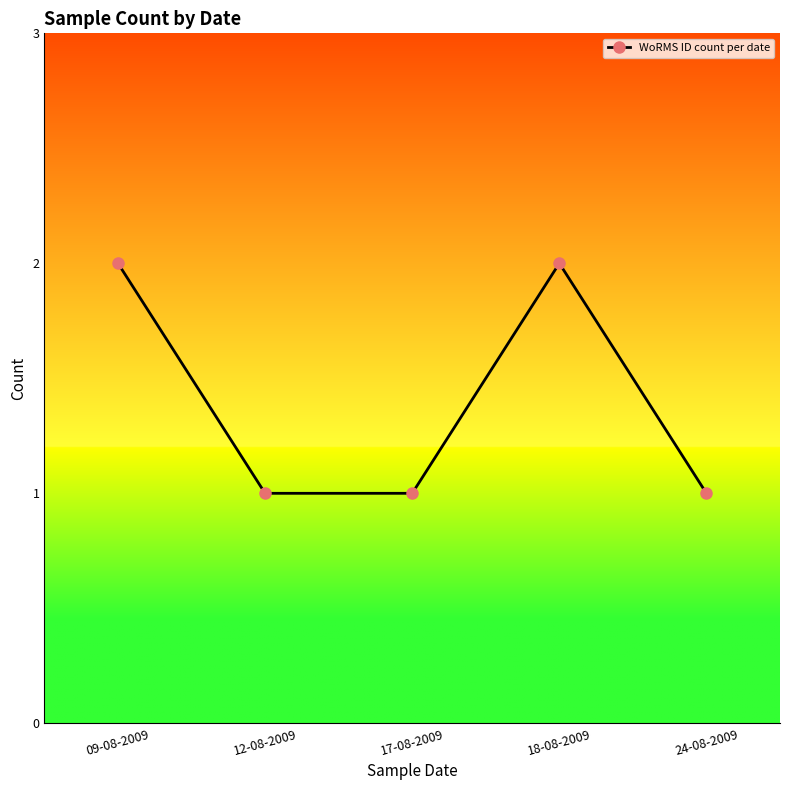

Reading left to right, list all the values displayed in this chart.

2	1	1	2	1